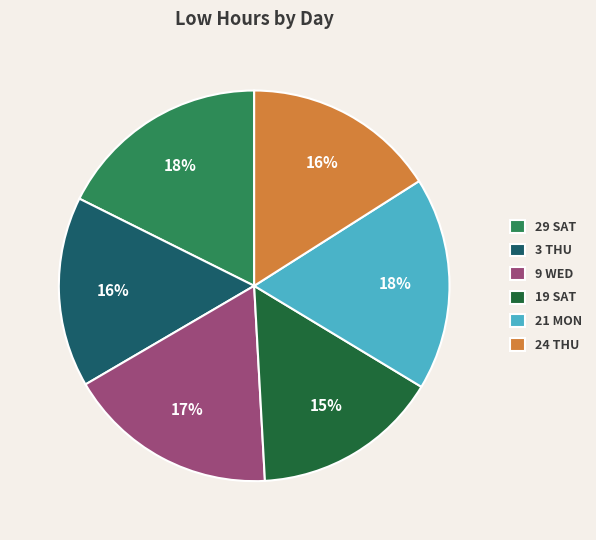

Count the number of slices in the pie.

6